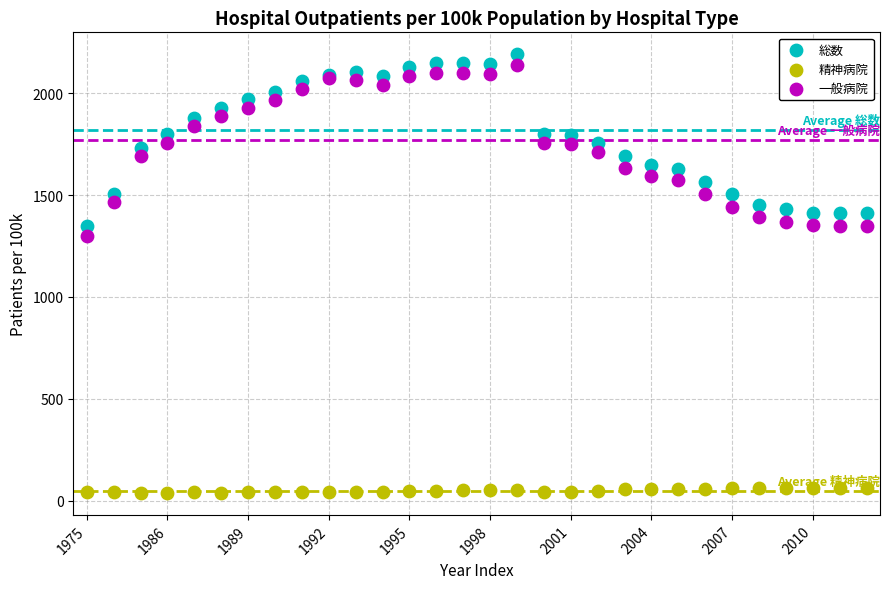

Which series contains the lowest Y value?

精神病院